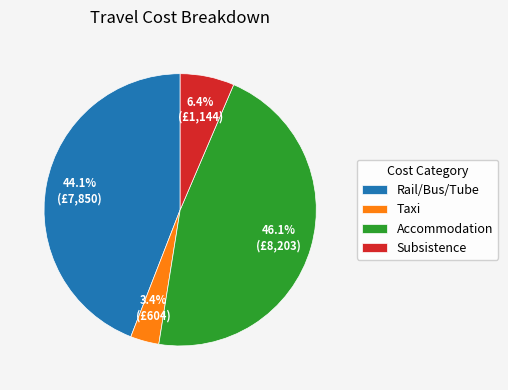

Is the sum of Accommodation and Subsistence greater than half?

Yes